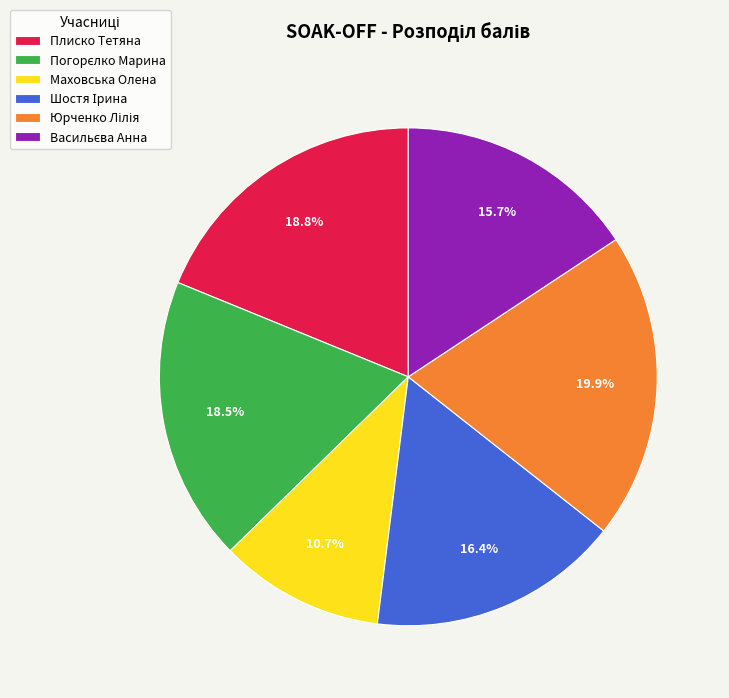

How much of the chart is everything except Маховська Олена?

89.3%